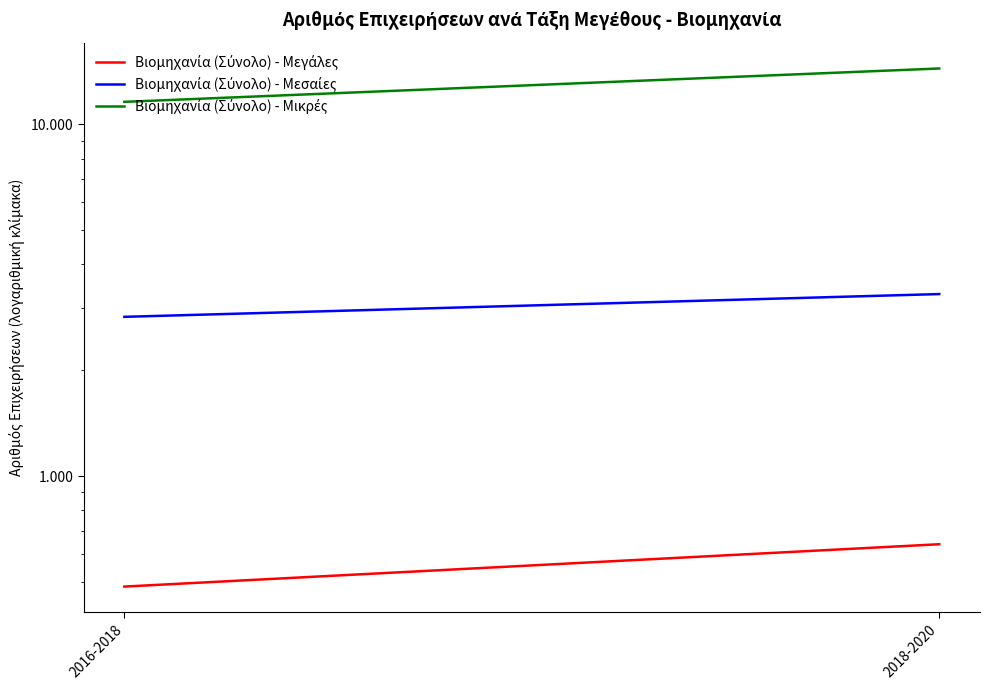

What is the label of the 1st point from the right?

2018-2020